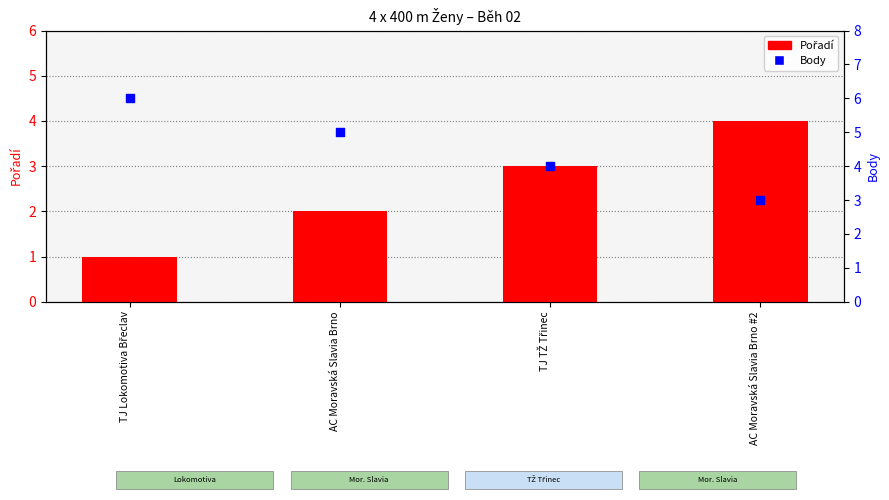

What is the total value across all series at TJ TŽ Třinec?

7